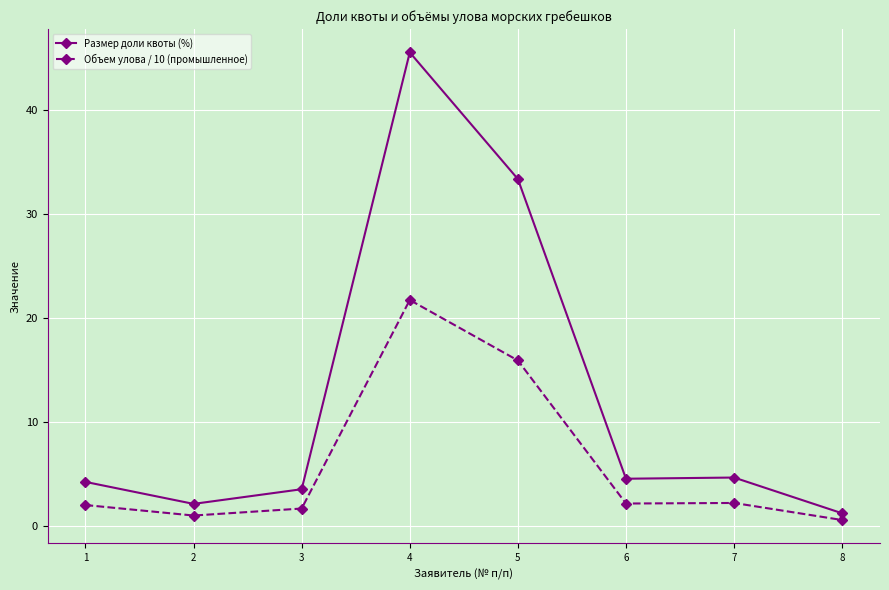

Which label corresponds to the largest value in the chart?

4